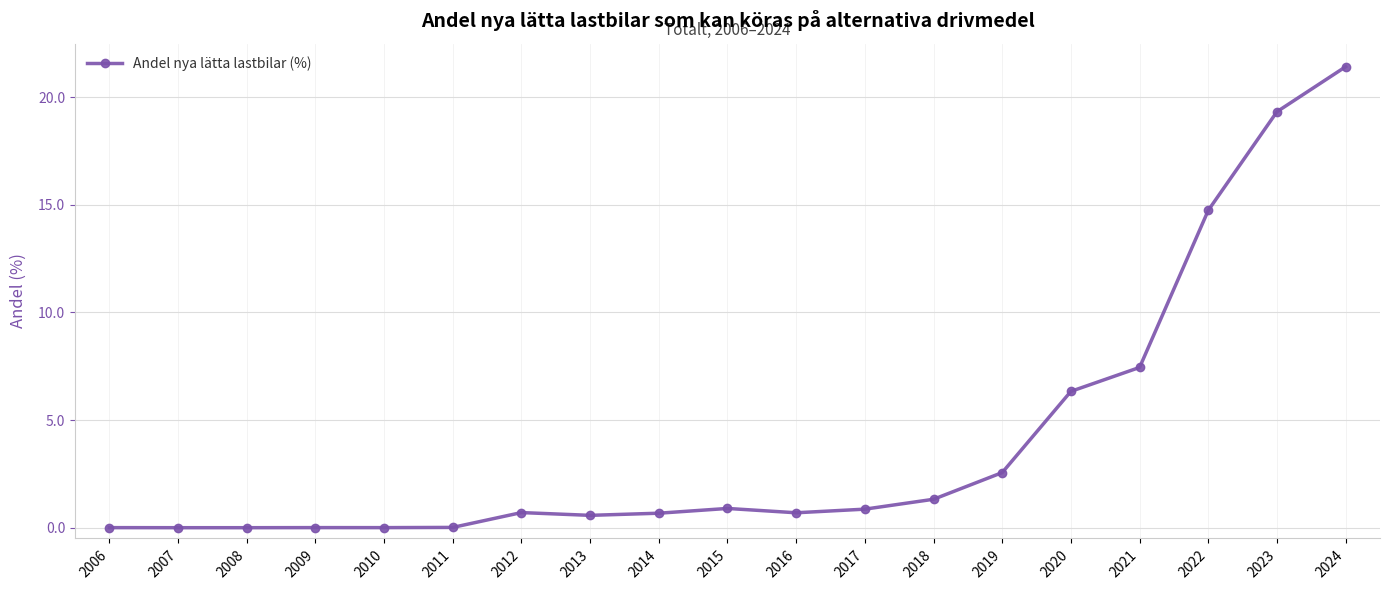

What is the value of the 19th point from the left?

21.4